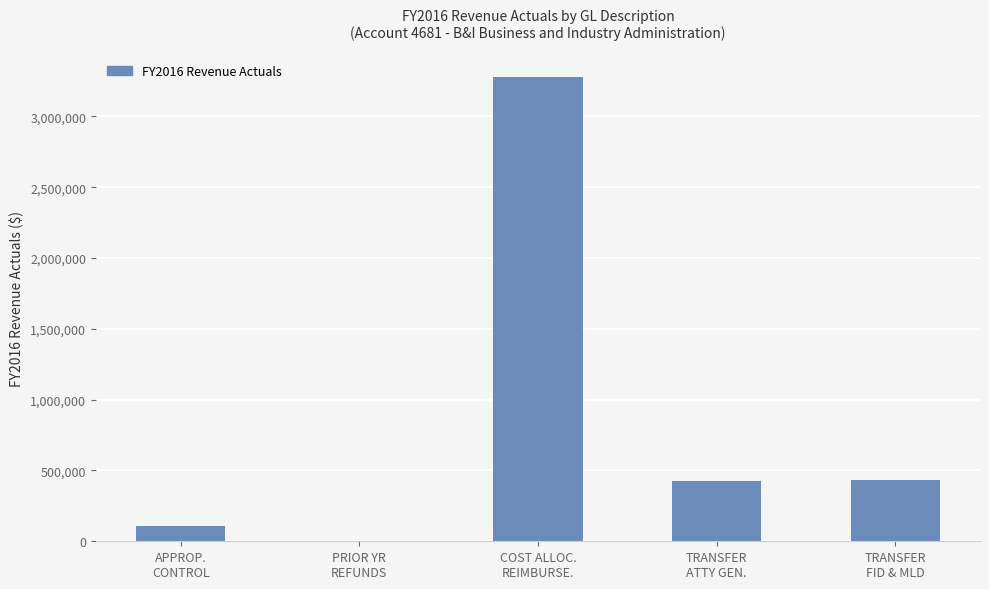

What is the sum of all values?

4245108